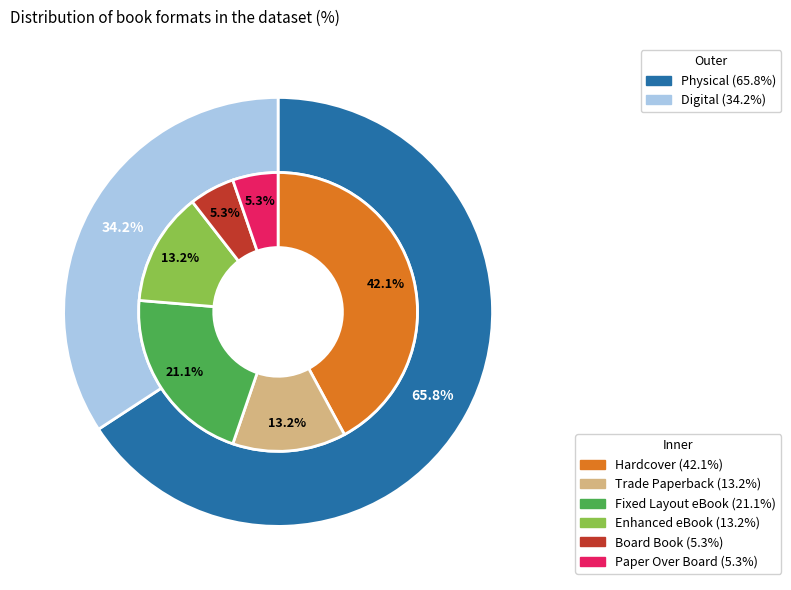

To the nearest percent, what portion does Board Book represent?

5%